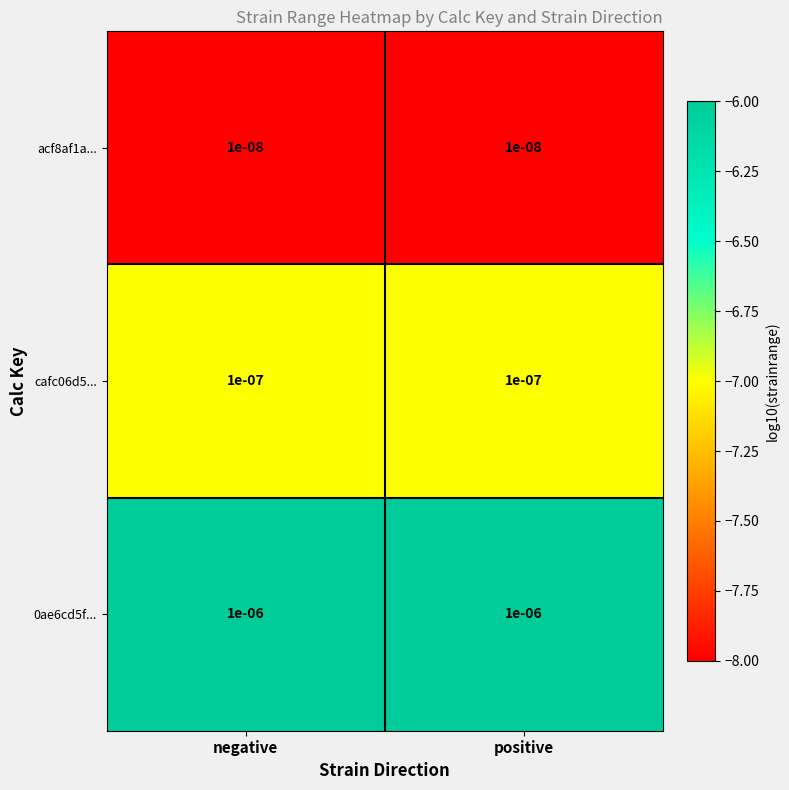

Is the value of 0ae6cd5f... at positive greater than the value of acf8af1a... at positive?

Yes